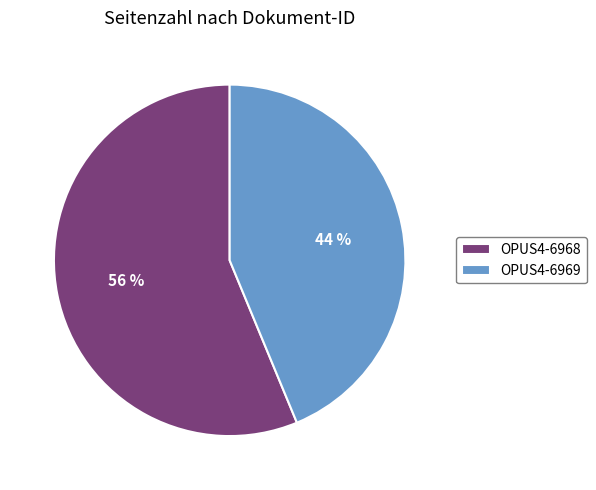

Which category has the biggest portion of the pie?

OPUS4-6968